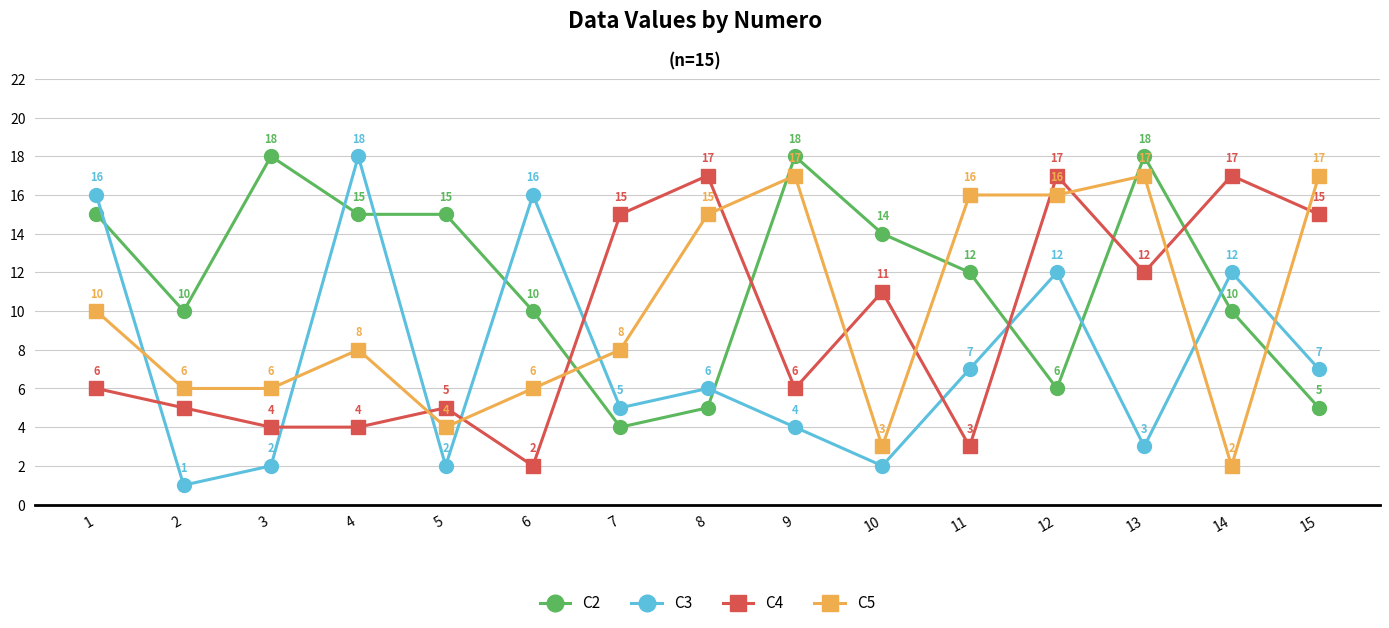

What is the difference between the maximum and minimum values in the C4 series?

15